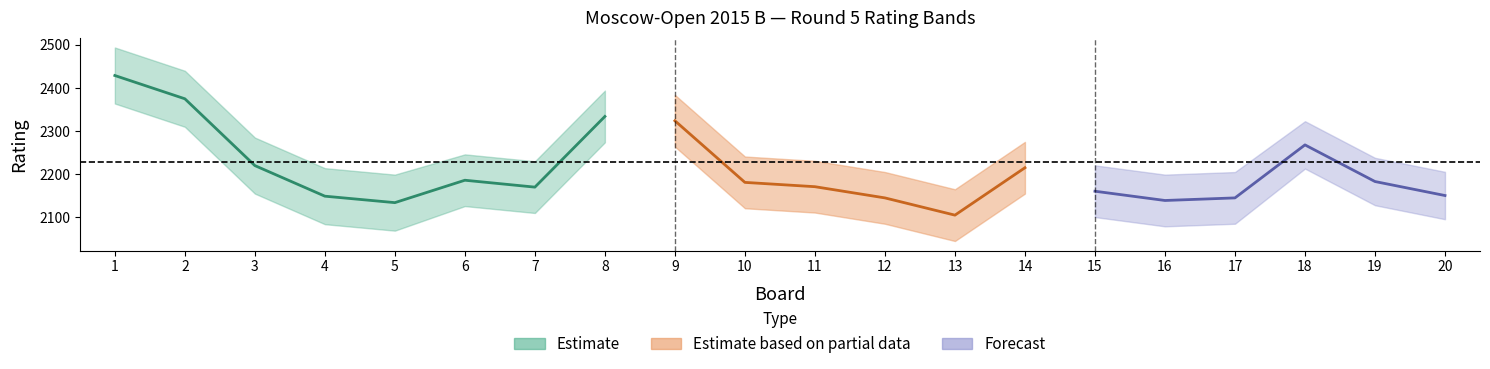

Is this an area chart (filled region under the line)?

No